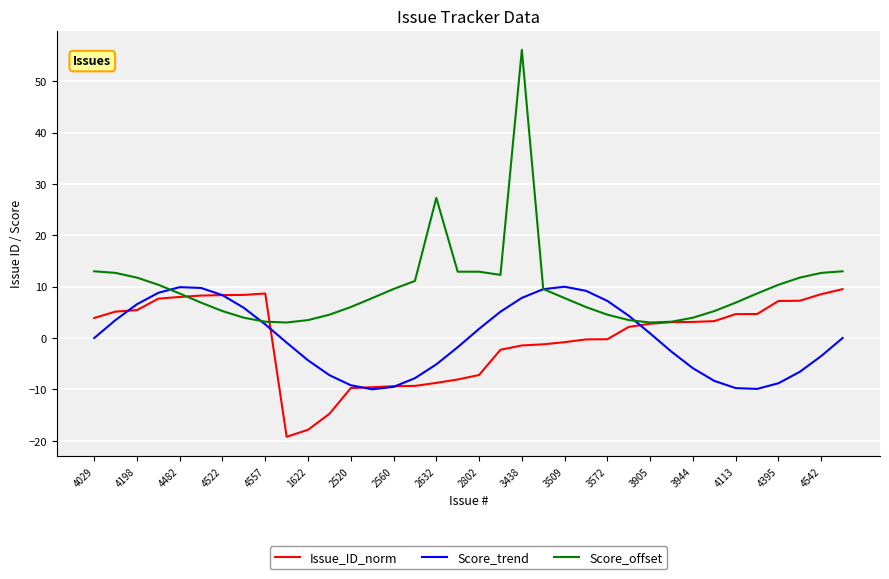

What is the maximum value shown in the chart?

56.1